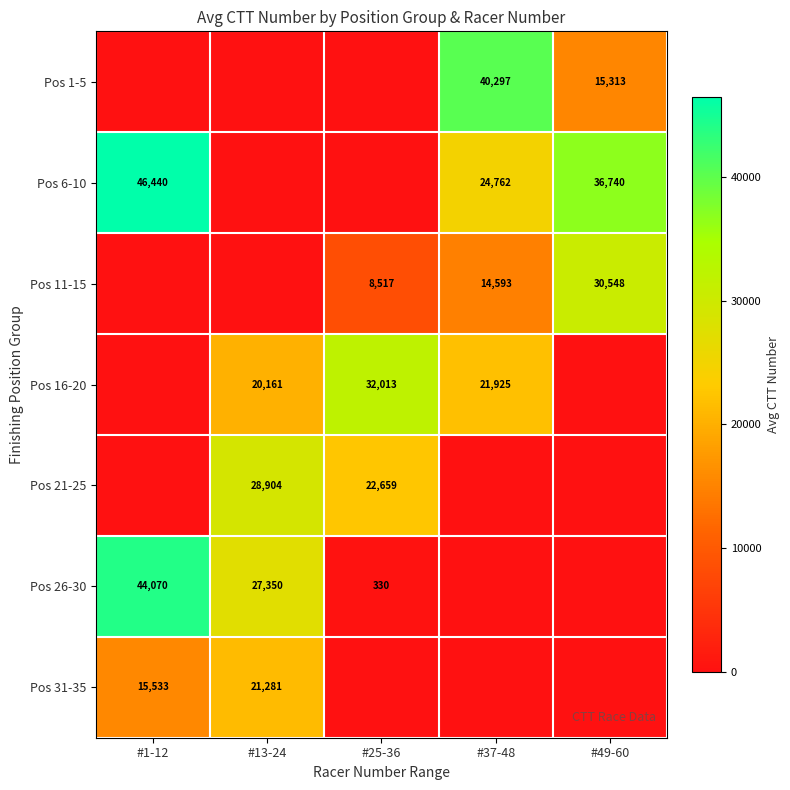

At which category is the sum across all series the highest?

#1-12